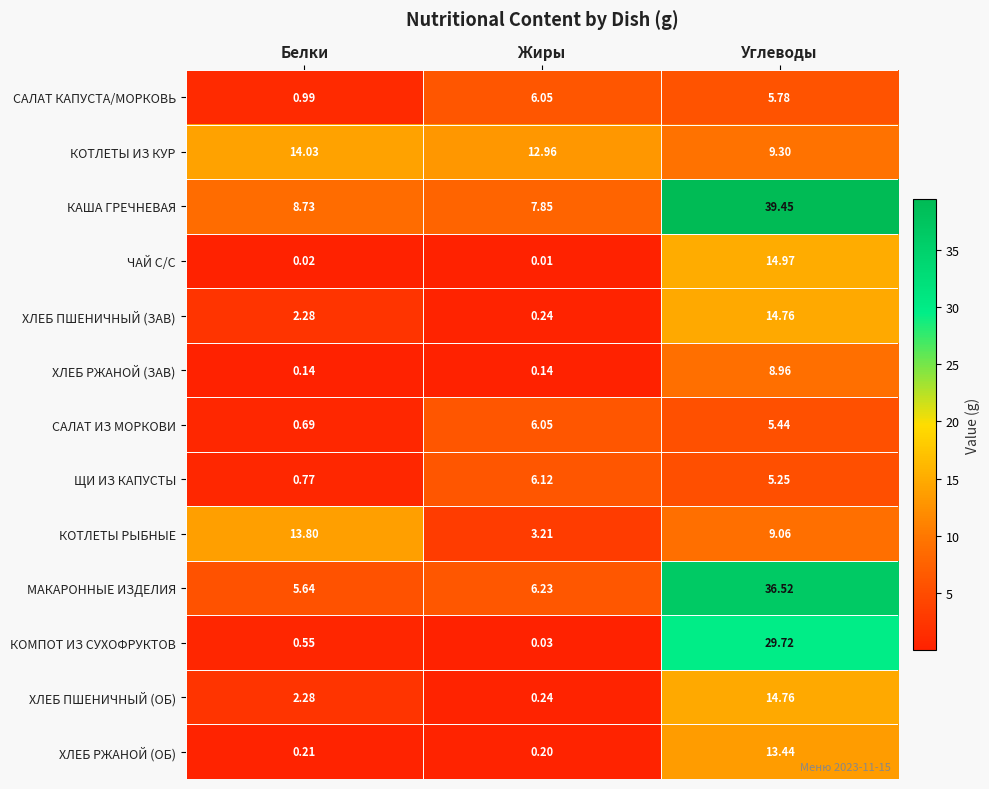

How many series are shown in this chart?

13